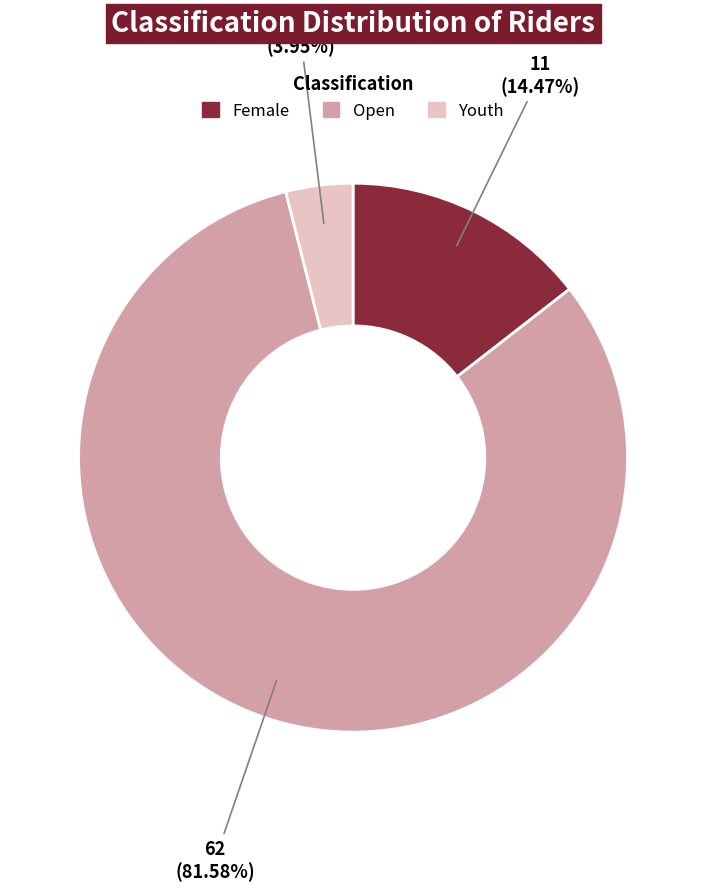

Approximately how many times larger is the value at Open compared to Female?

5.6